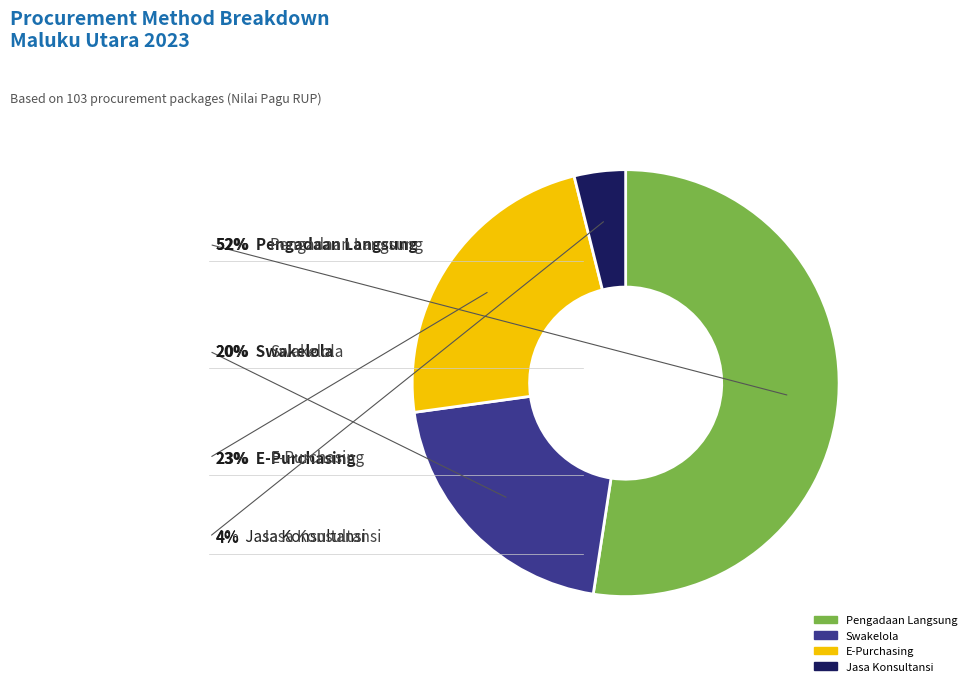

Is there any slice that represents more than half of the pie?

Yes